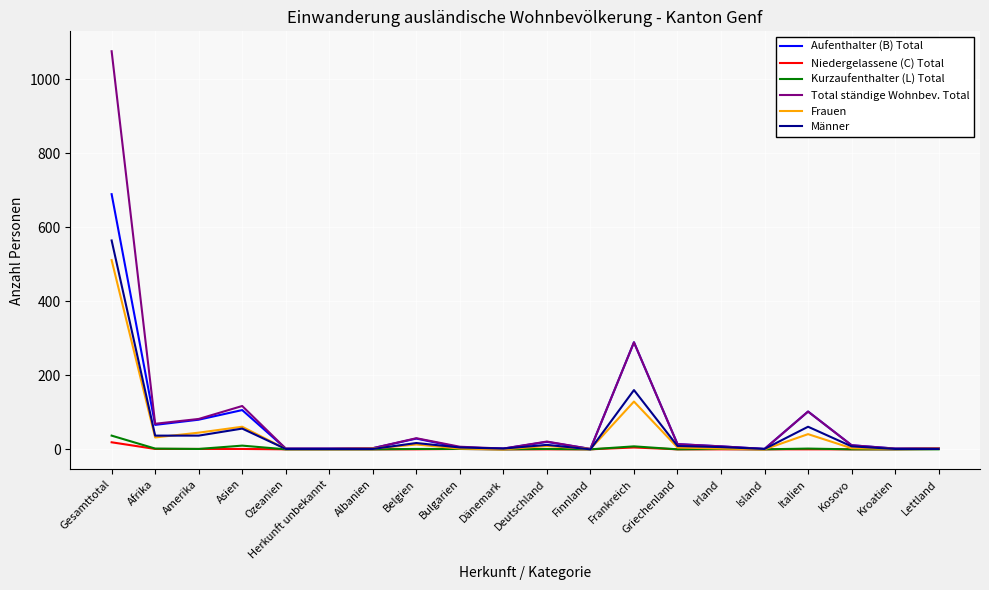

At which label does Total ständige Wohnbev. Total reach its peak?

Gesamttotal